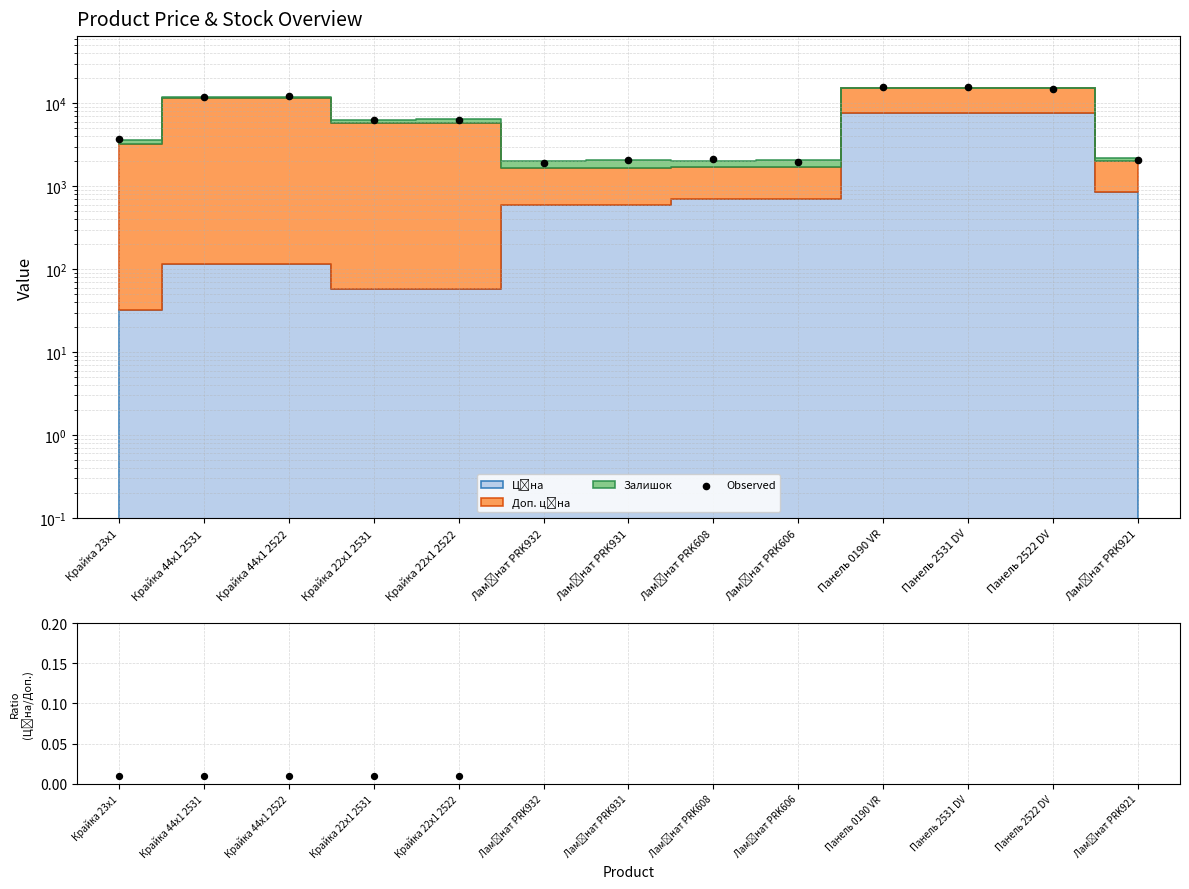

At how many categories does at least one series exceed 8345?

5